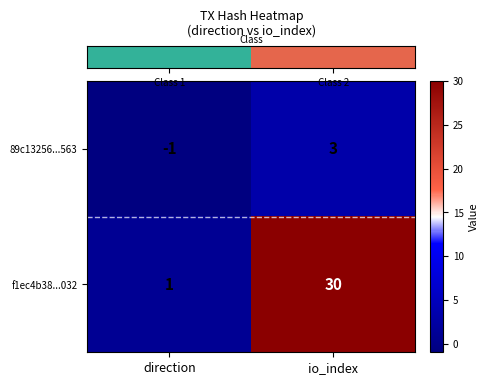

Rank the series by their maximum value, from highest to lowest.

f1ec4b38...032, 89c13256...563